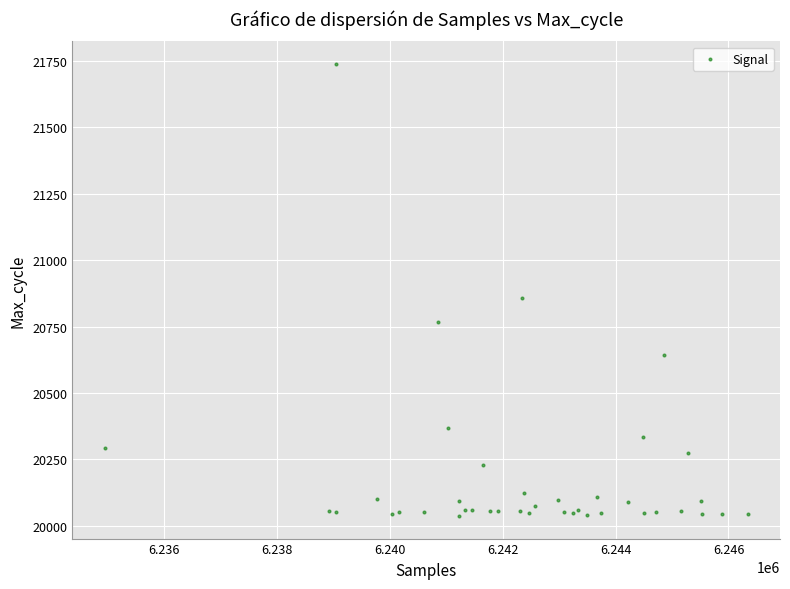

What Y value in the scatter plot is closest to 20888?

20856